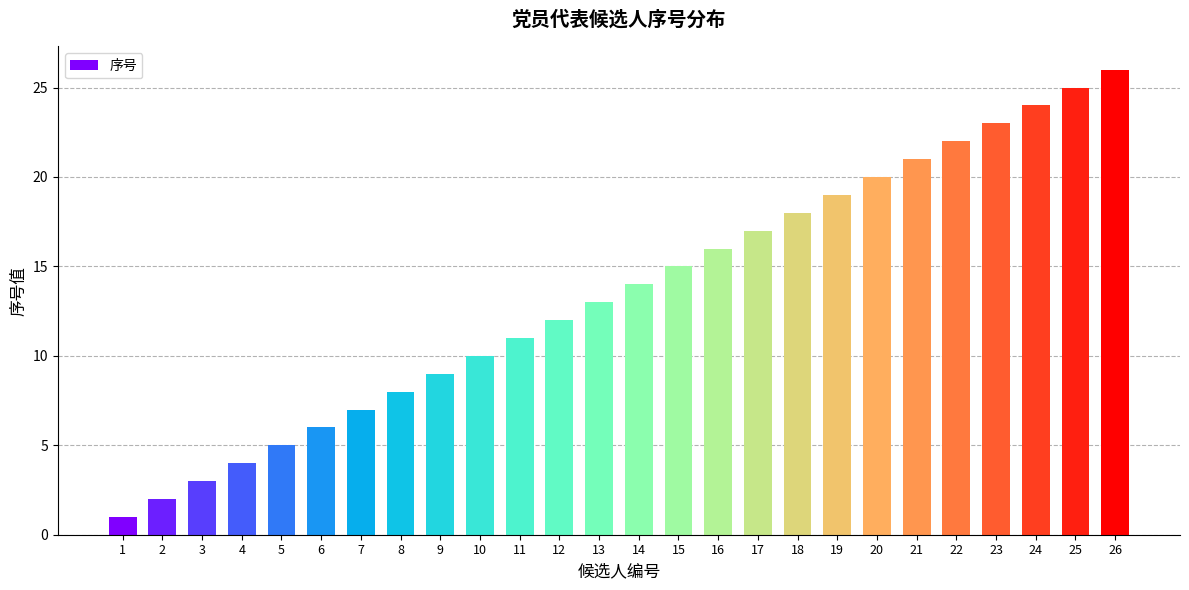

Are the bars grouped side by side (vs. stacked)?

No